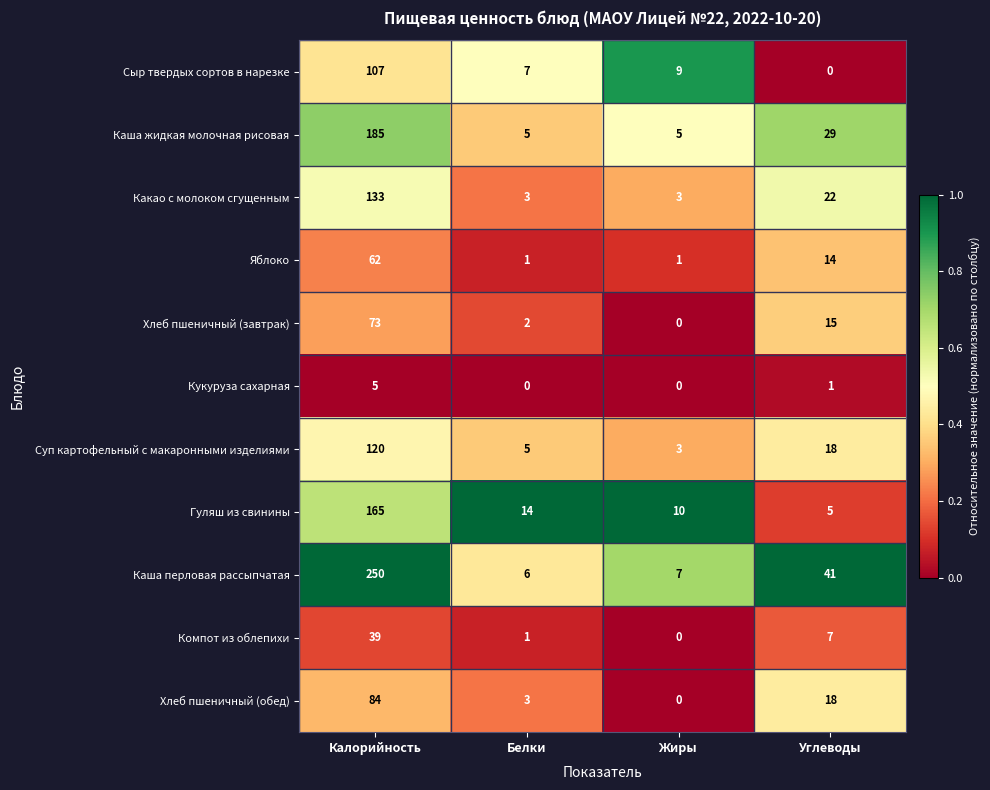

At which category is the sum across all series the highest?

Калорийность